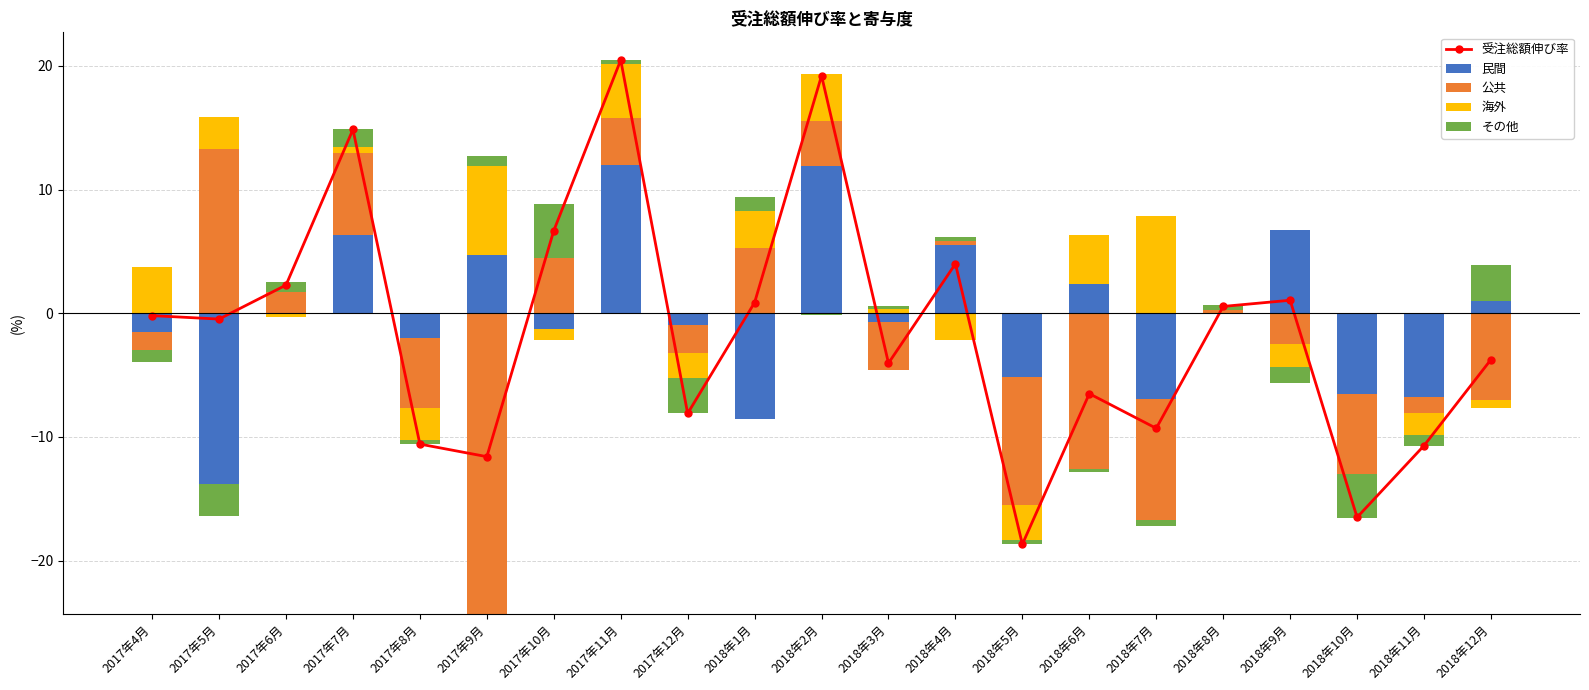

Is it true that 海外 equals 0.0 at 2018年11月?

True